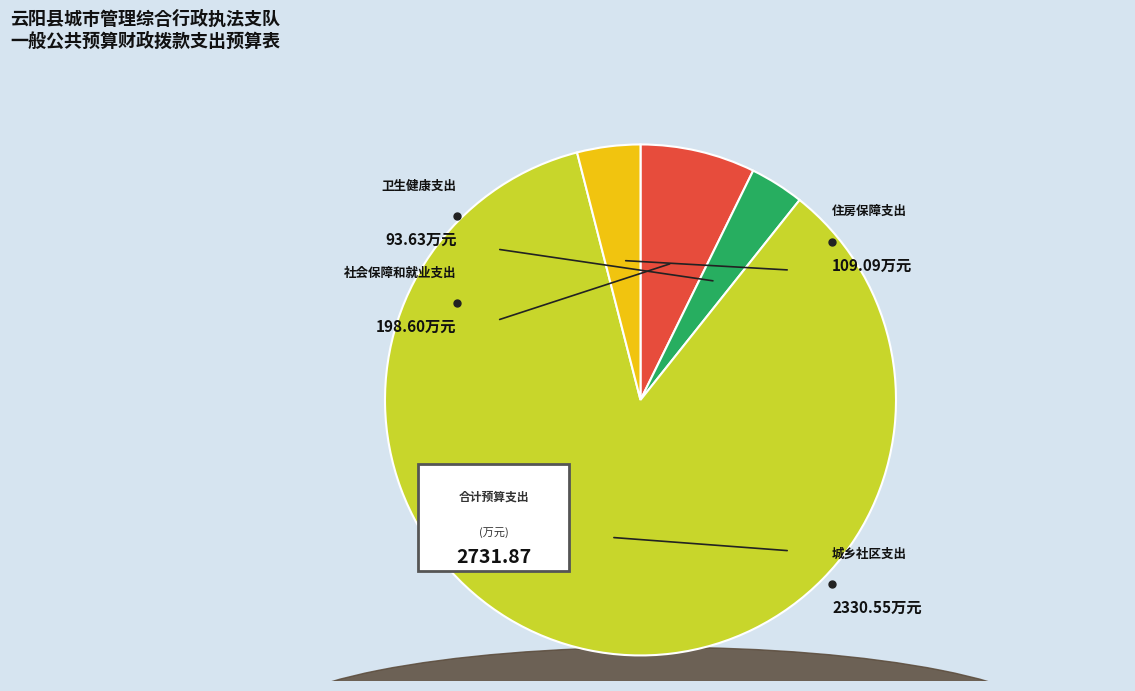

Which category has the smallest portion of the pie?

卫生健康支出